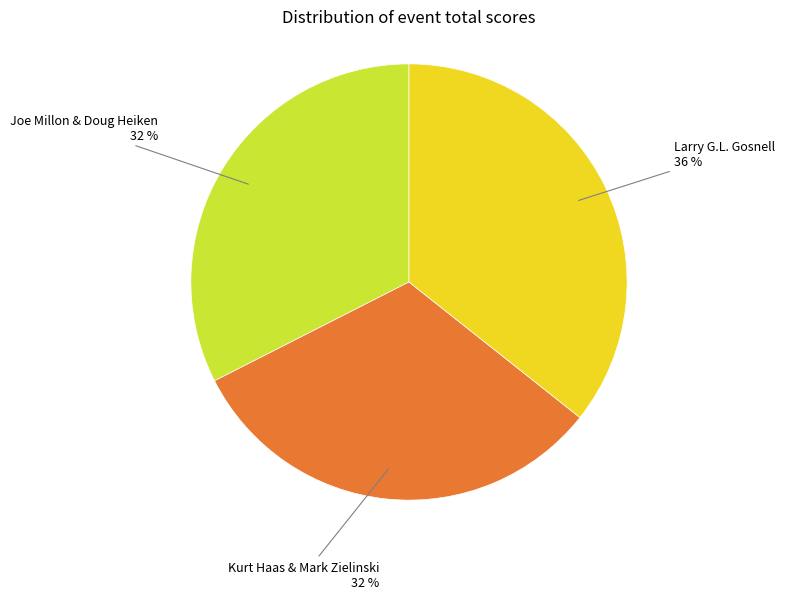

How many slices are in this pie chart?

3